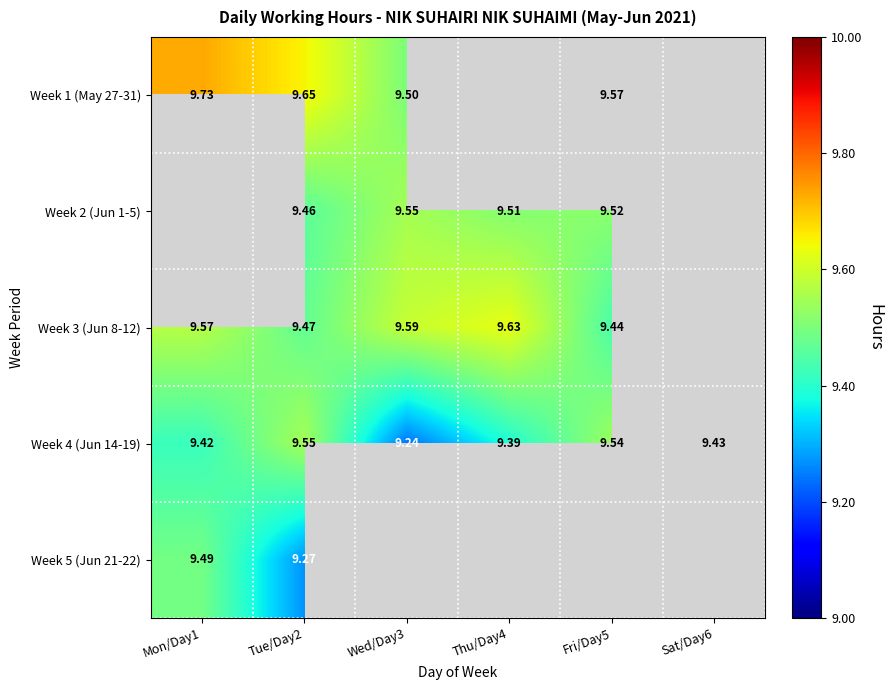

What is the sum of all Week 1 (May 27-31) values?

38.5